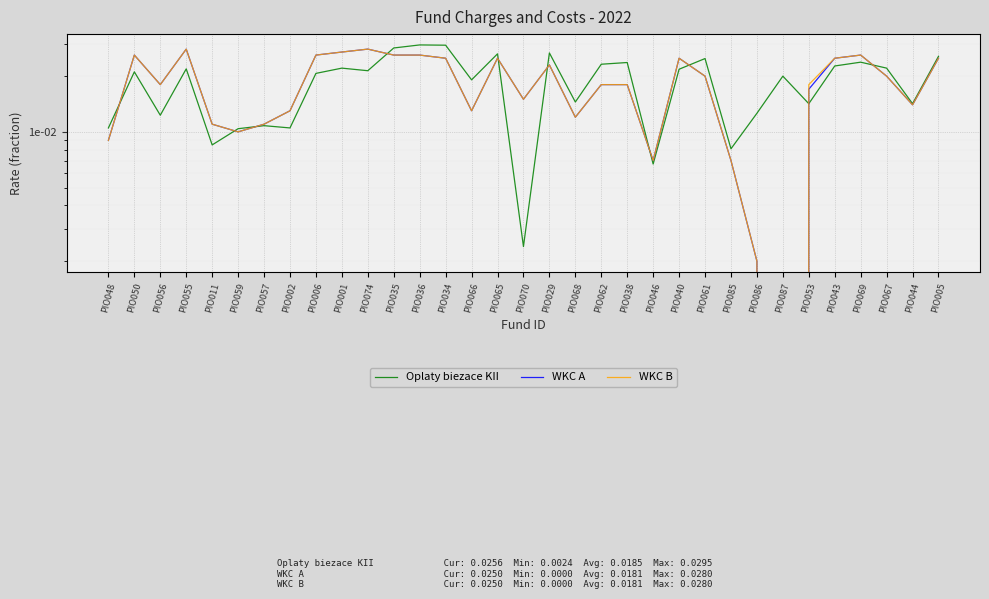

What is the sum of all Oplaty biezace KII values?

0.6